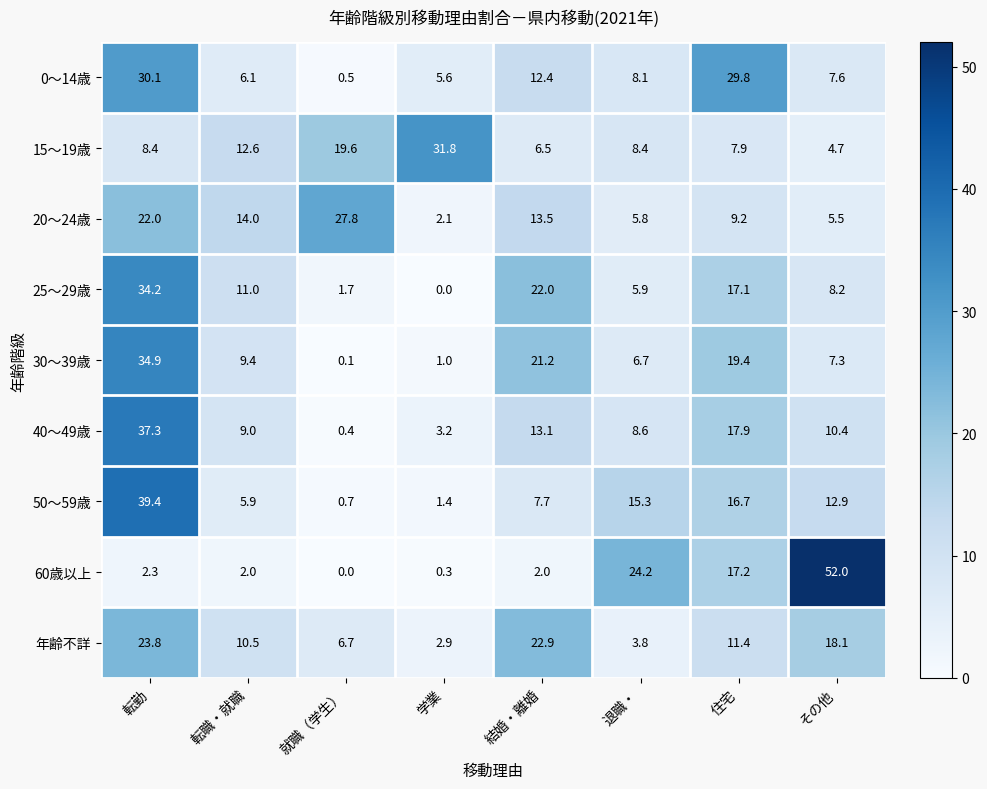

True or false: 15～19歳 has a value of 12.6 at 転職・就職.

True